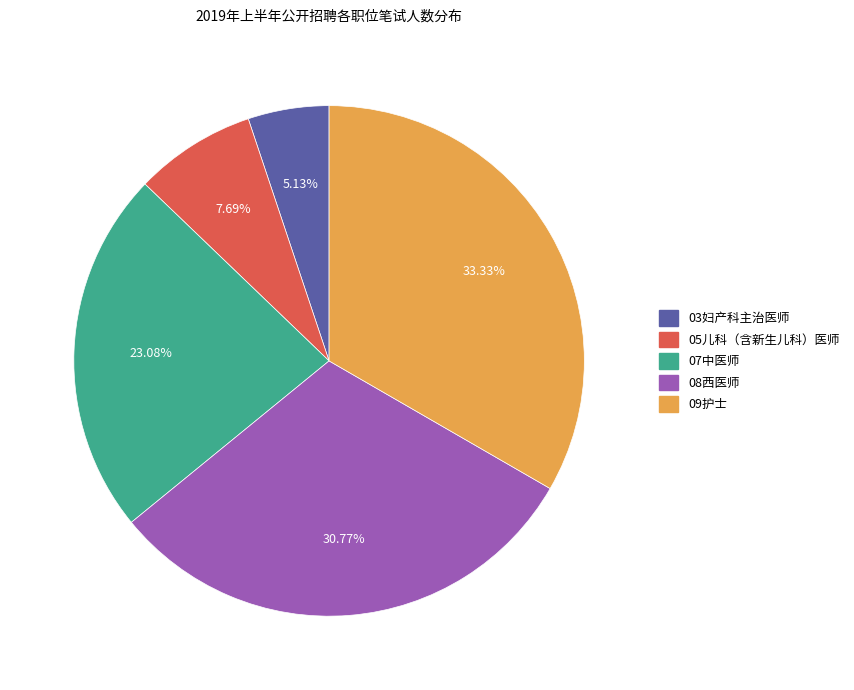

Is it true that 09护士 is 33% of the pie?

True